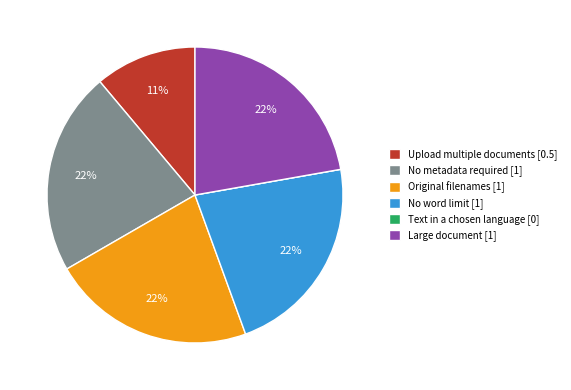

Do Upload multiple documents [0.5] and Original filenames [1] together represent more than half of the pie?

No